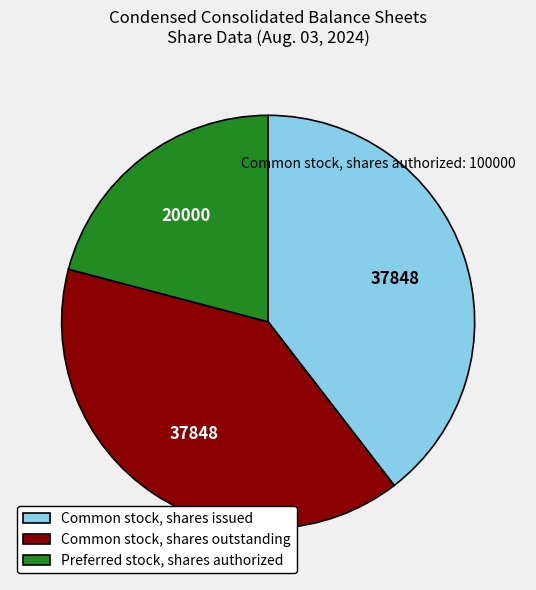

Does any single category account for the majority?

No